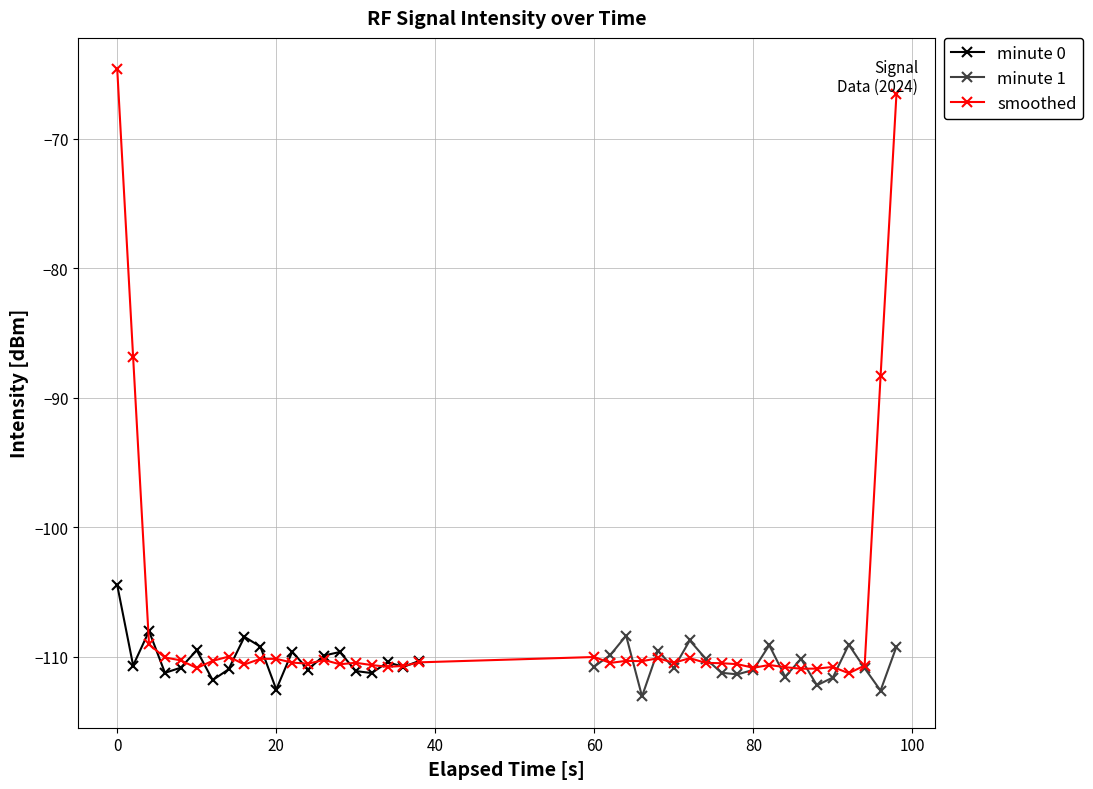

How many values in the intensity(dBm)_min0 series exceed -110?

8